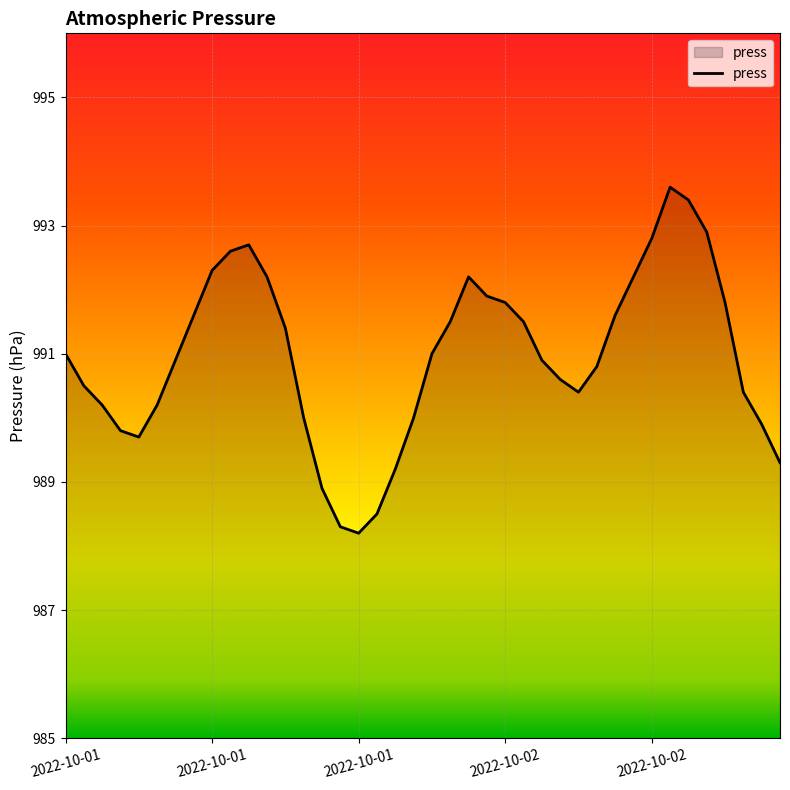

What is the difference between the maximum and minimum values?

5.4